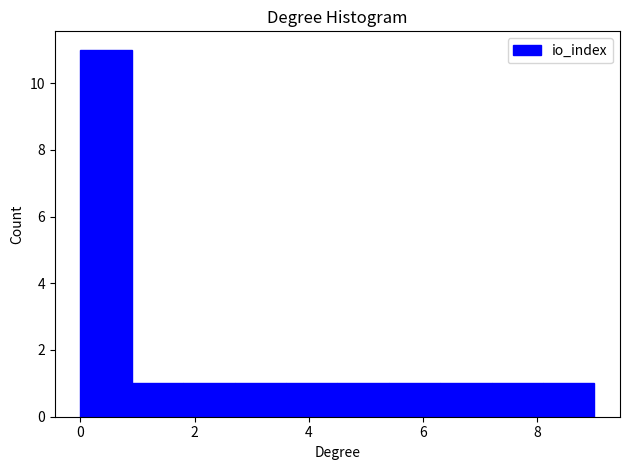

Reading left to right, list every bar in this chart as the range it spans on the x-axis followed by its height. Neither the bar edges nor the heights are printed on the chart, so give them approximately, as read against the axes.

0.0 to 0.9: 11
0.9 to 1.8: 1
1.8 to 2.7: 1
2.7 to 3.6: 1
3.6 to 4.5: 1
4.5 to 5.4: 1
5.4 to 6.3: 1
6.3 to 7.2: 1
7.2 to 8.1: 1
8.1 to 9.0: 1